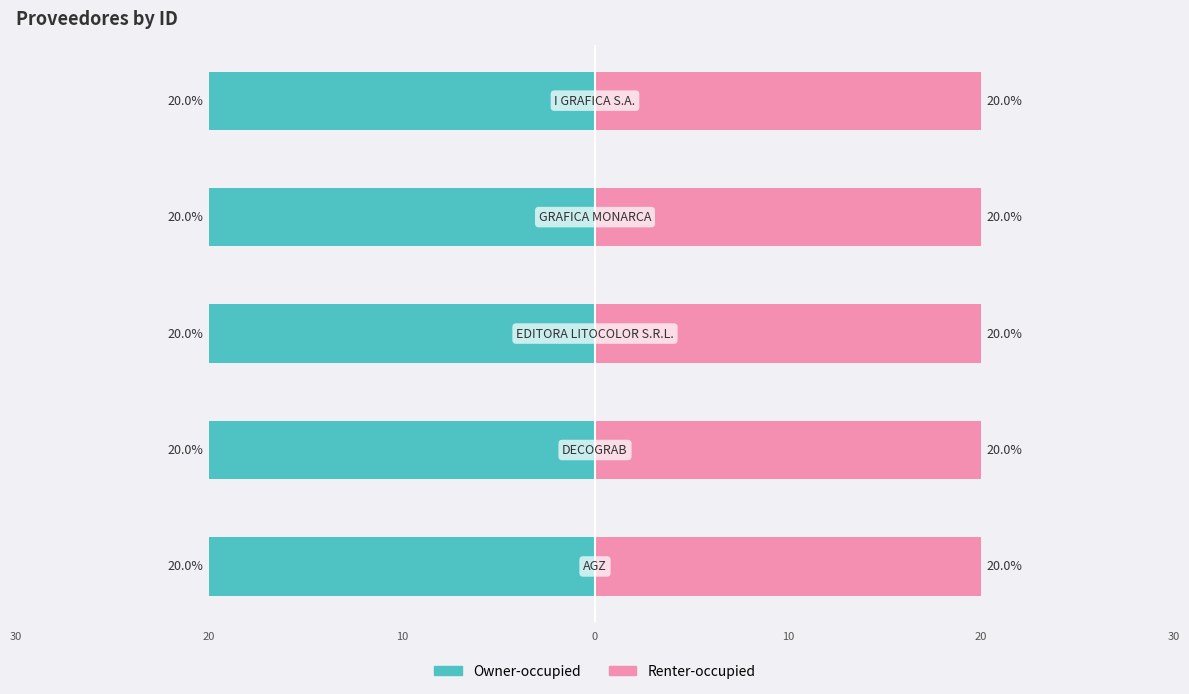

What is the minimum value for Left (ID normalized)?

-20.0